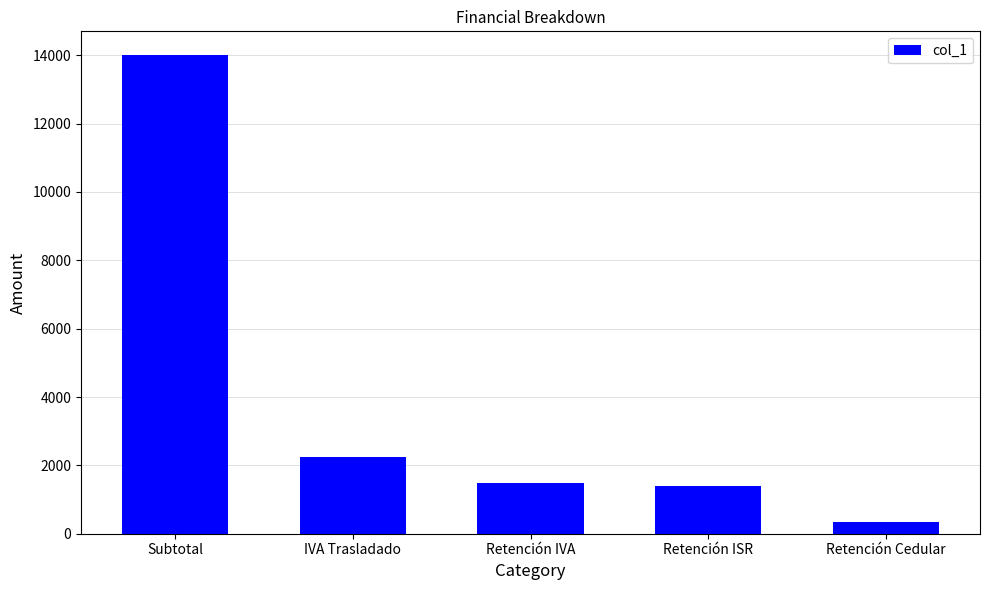

Reading left to right, list all the values displayed in this chart.

Subtotal=14000.0	IVA Trasladado=2240.0	Retención IVA=1493.3	Retención ISR=1400.0	Retención Cedular=350.0